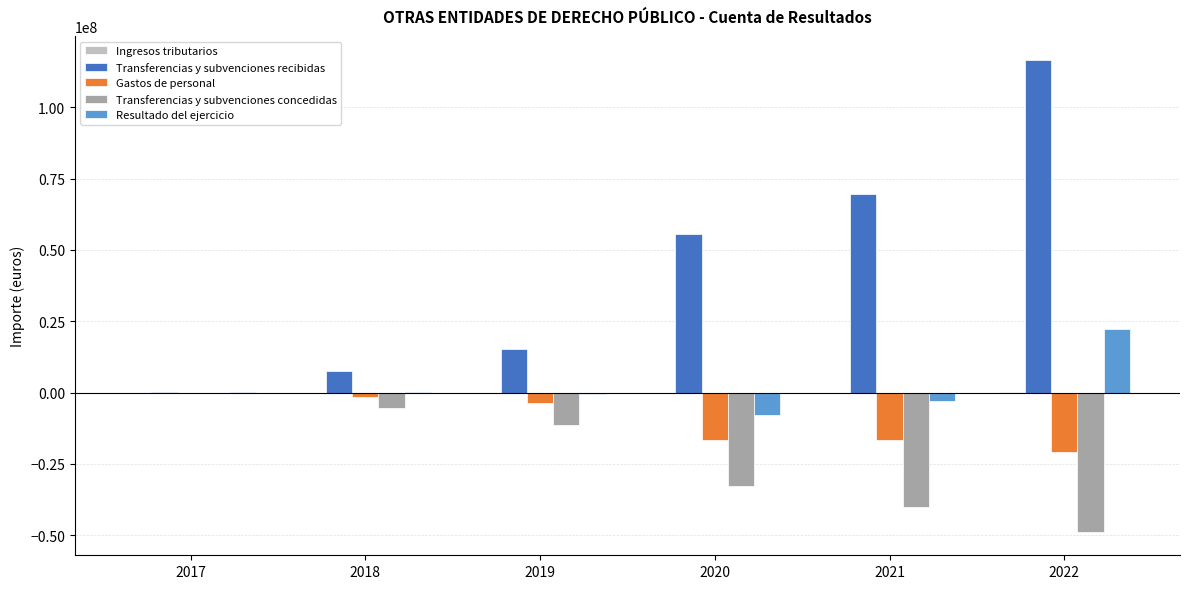

What is the difference between the Transferencias y subvenciones recibidas values at 2020 and 2018?

47999008.4